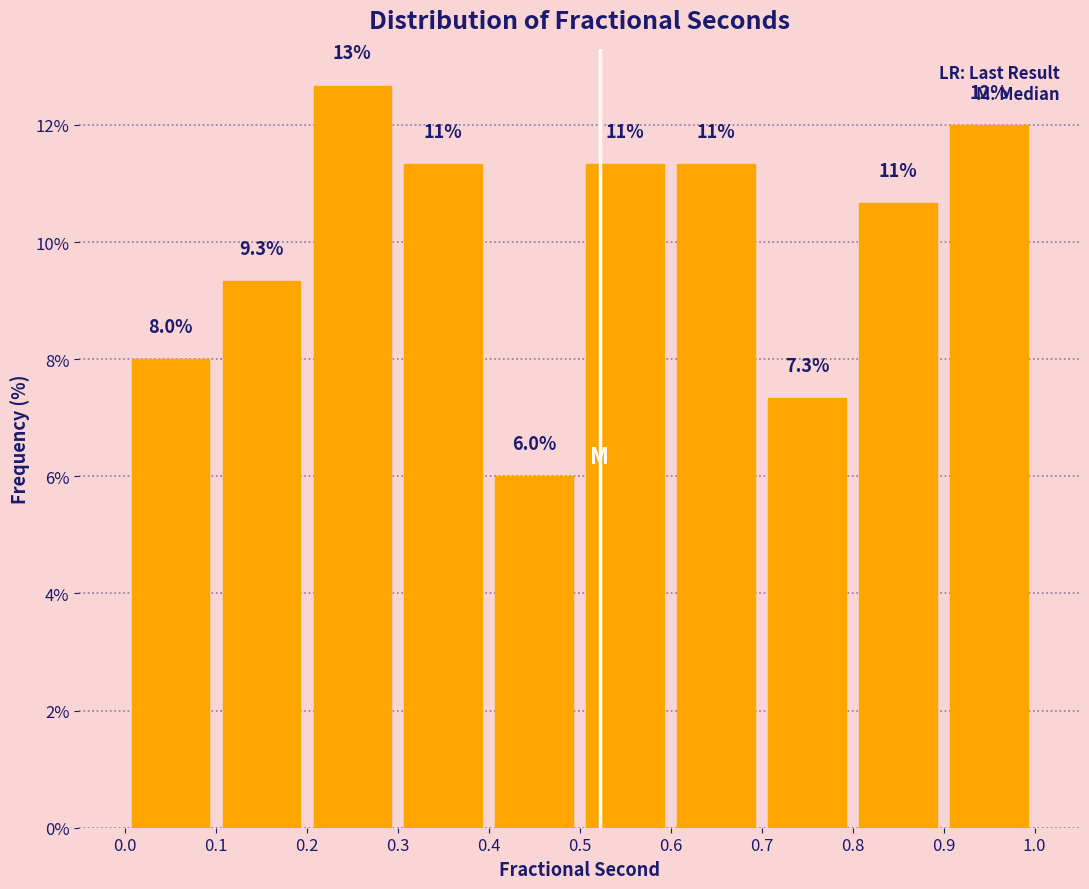

Over which range of the x-axis is the bar tallest?

0.2 to 0.3